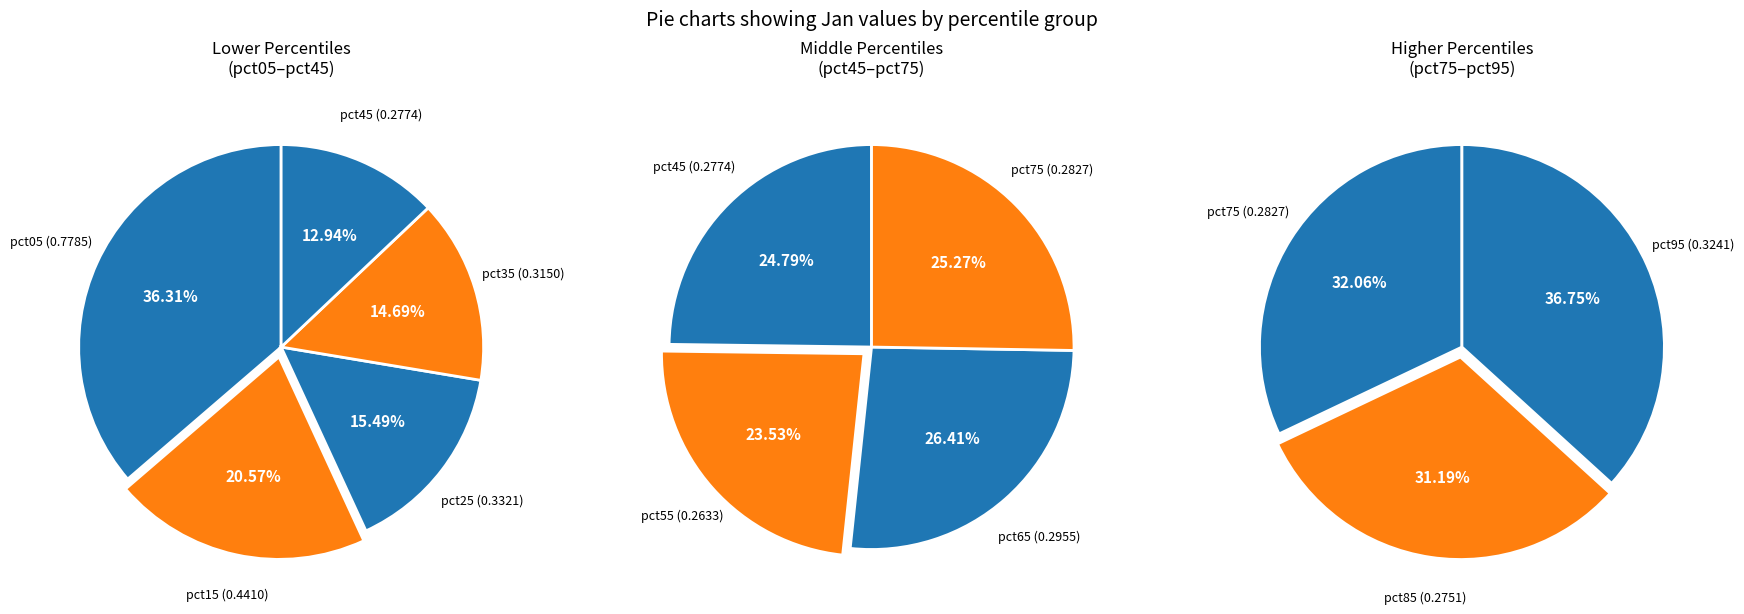

Between pct25 and pct05, which is larger?

pct05